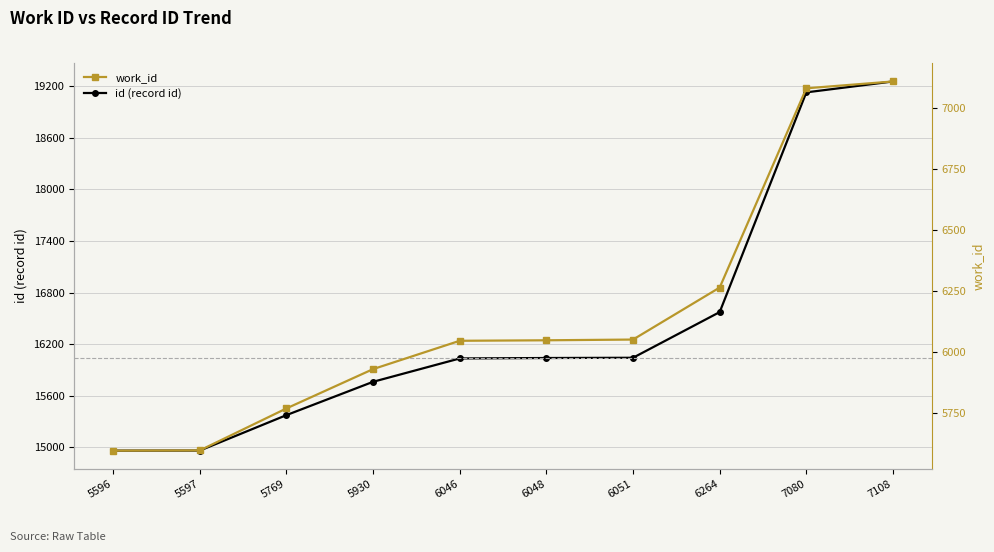

True or false: id (record id) and work_id cross at least once.

False